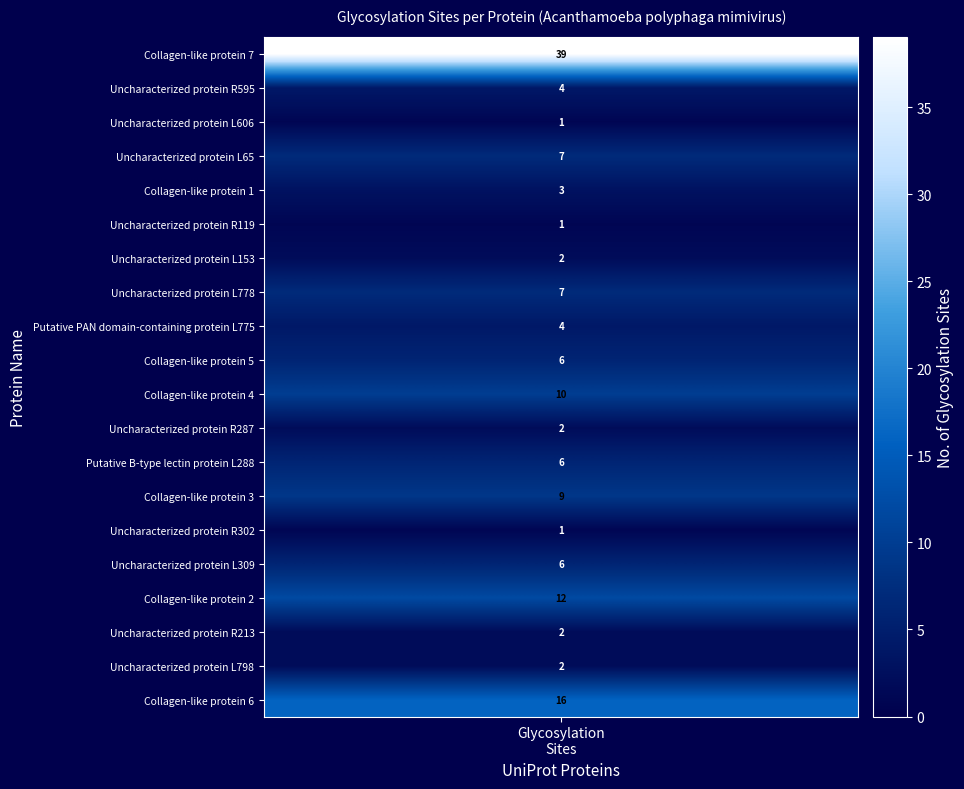

List the labels in order of value, smallest first.

Uncharacterized protein L606, Uncharacterized protein R119, Uncharacterized protein R302, Uncharacterized protein L153, Uncharacterized protein R287, Uncharacterized protein R213, Uncharacterized protein L798, Collagen-like protein 1, Uncharacterized protein R595, Putative PAN domain-containing protein L775, Collagen-like protein 5, Putative B-type lectin protein L288, Uncharacterized protein L309, Uncharacterized protein L65, Uncharacterized protein L778, Collagen-like protein 3, Collagen-like protein 4, Collagen-like protein 2, Collagen-like protein 6, Collagen-like protein 7